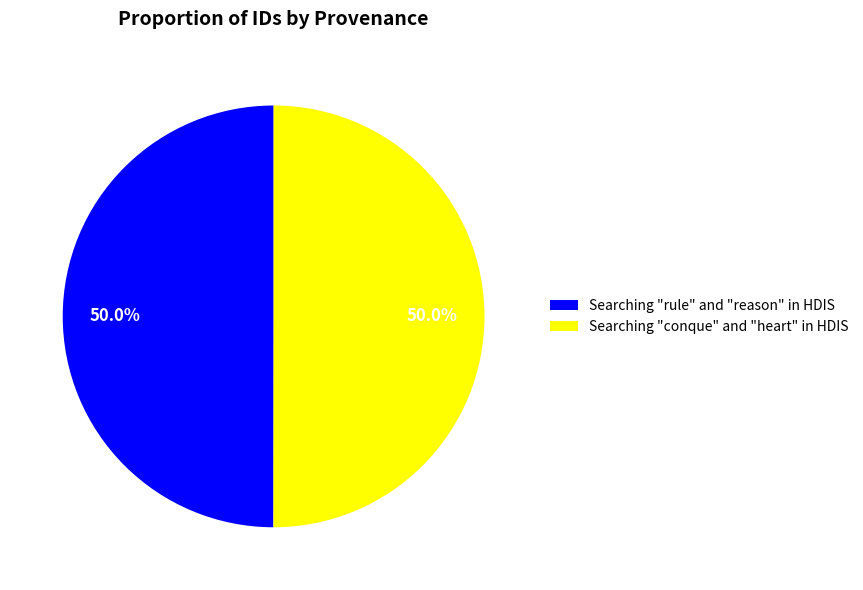

To the nearest percent, what portion does Searching "rule" and "reason" in HDIS represent?

50%